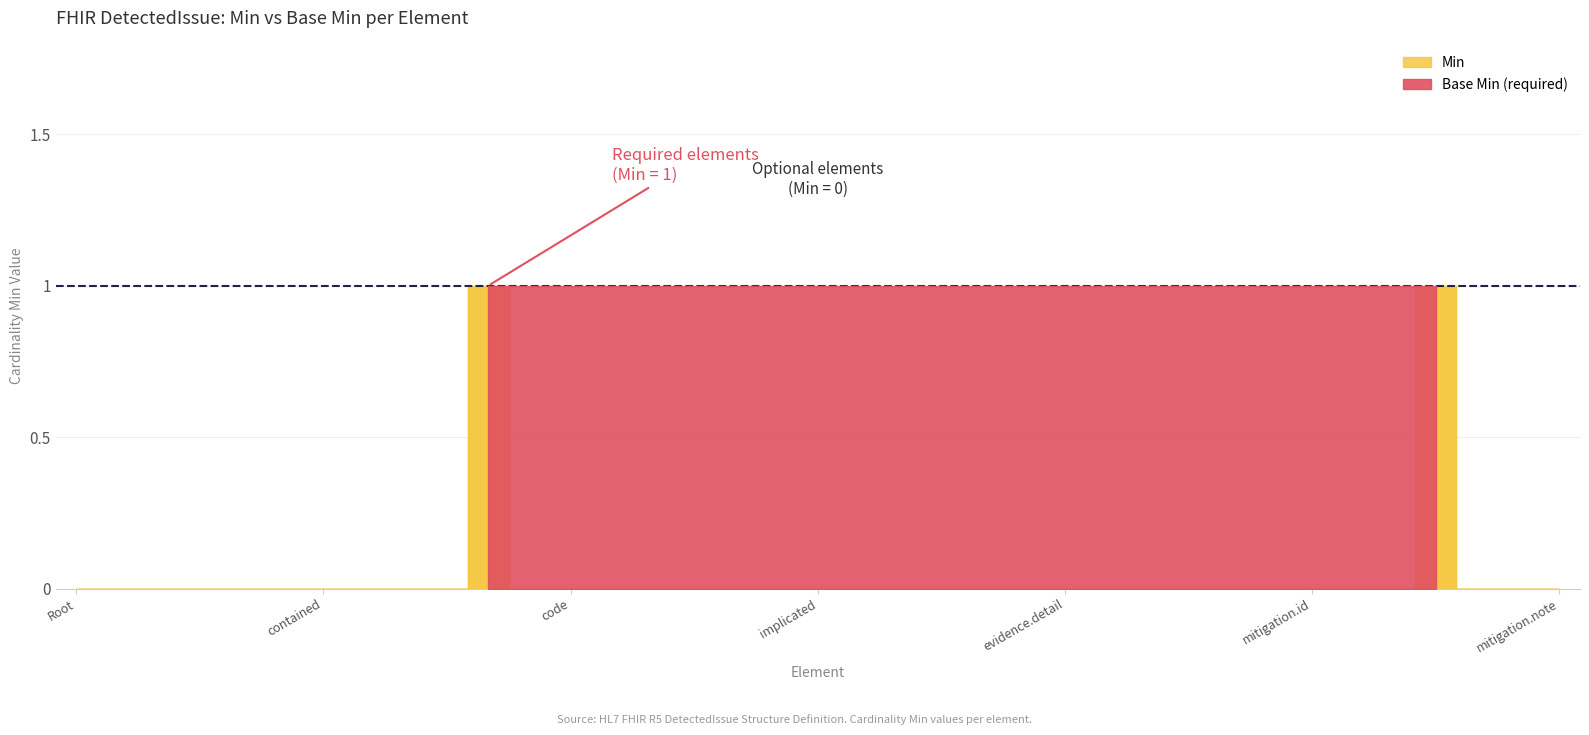

Is it true that Min equals 0 at DetectedIssue.qualityOfEvidence?

True